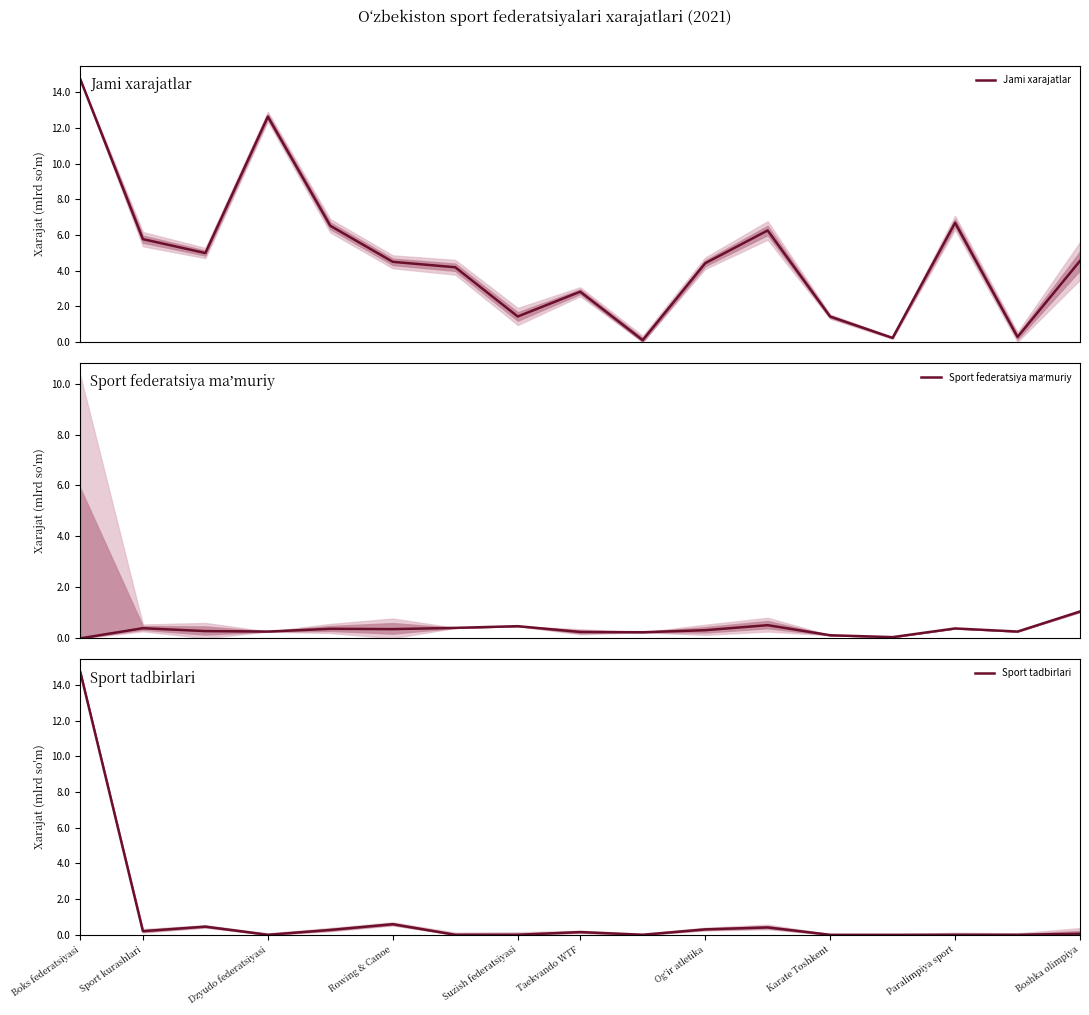

Rank the series at 13 from highest to lowest value.

Jami xarajatlar, Sport federatsiya maʼmuriy, Sport tadbirlari